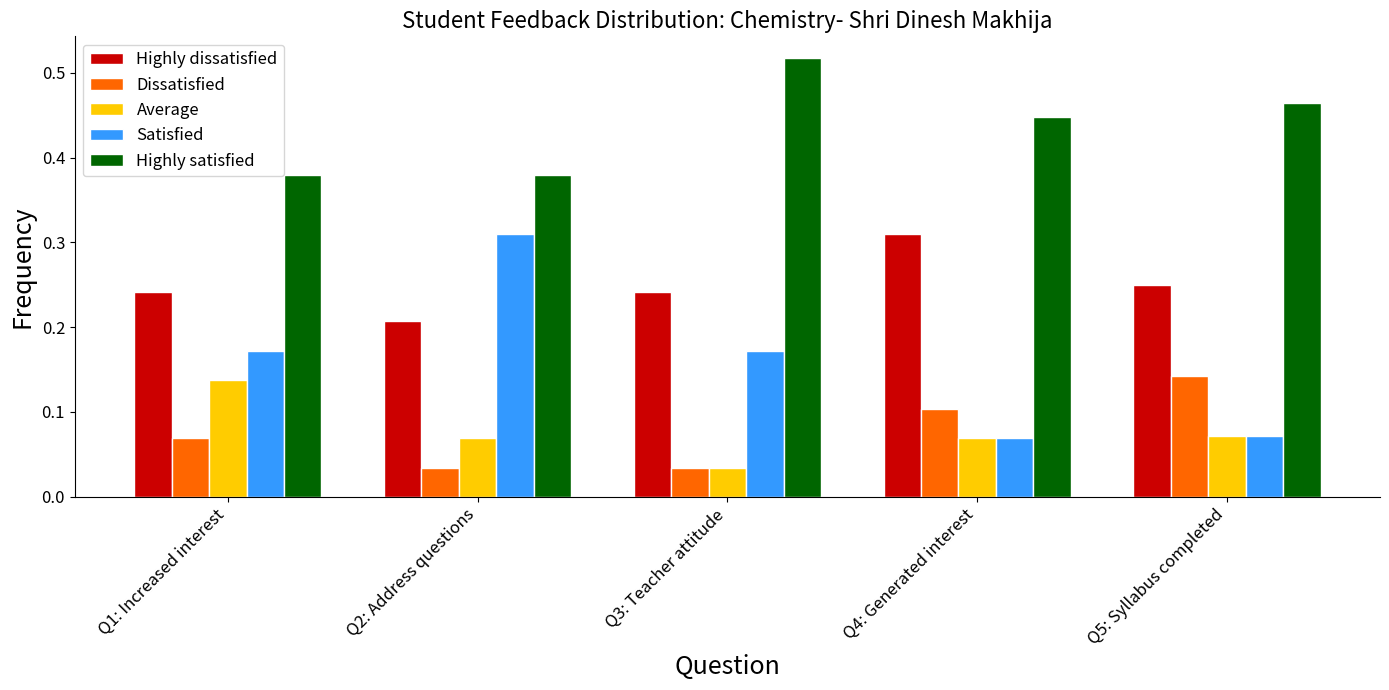

What are all the series names shown in the legend?

Highly dissatisfied, Dissatisfied, Average, Satisfied, Highly satisfied